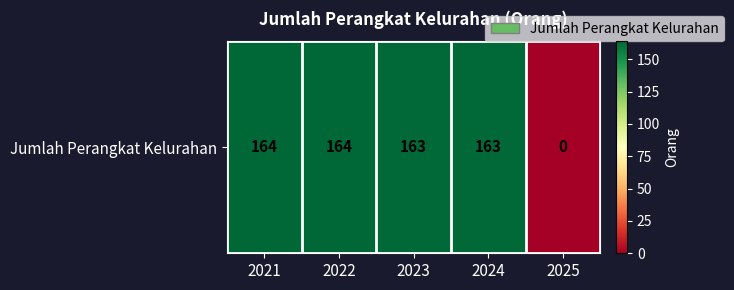

What is the change in value from 2022 to 2023?

-1